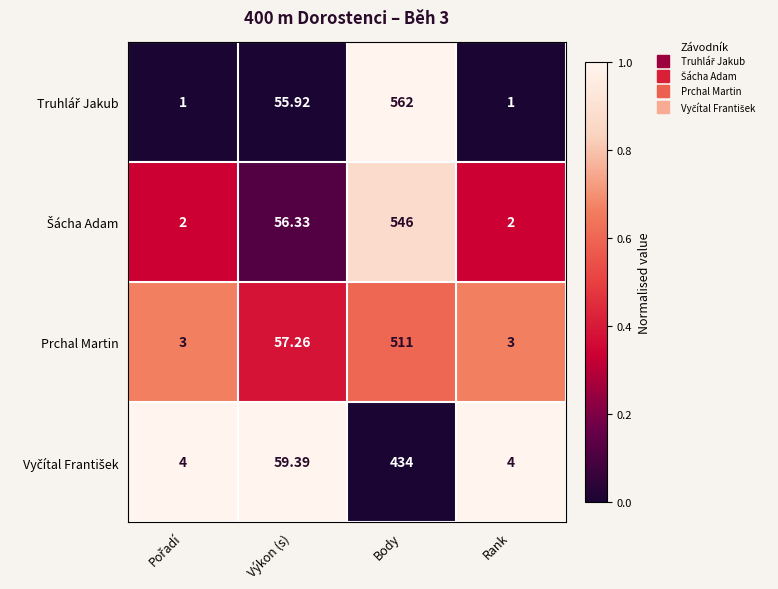

At which category is the sum across all series the highest?

Body